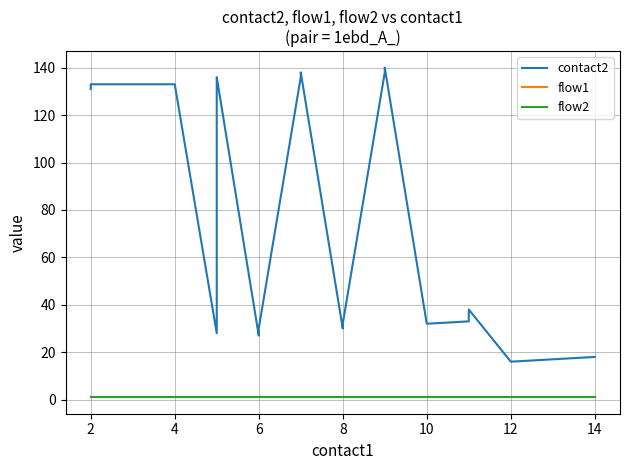

Read the flow2 value at 8.

1